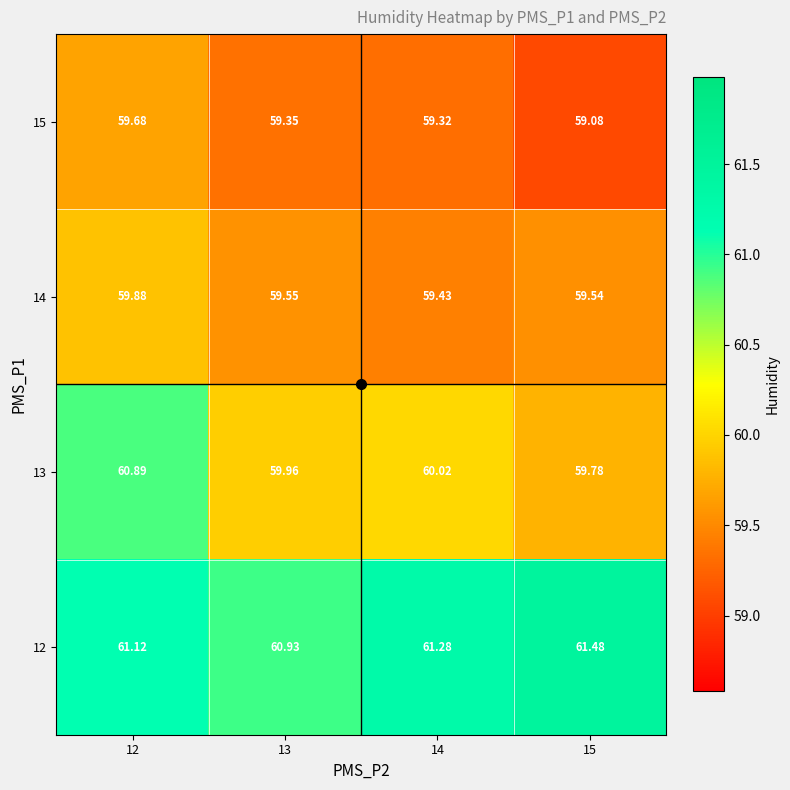

Is the value of 15 at 12 greater than the value of 12 at 15?

No